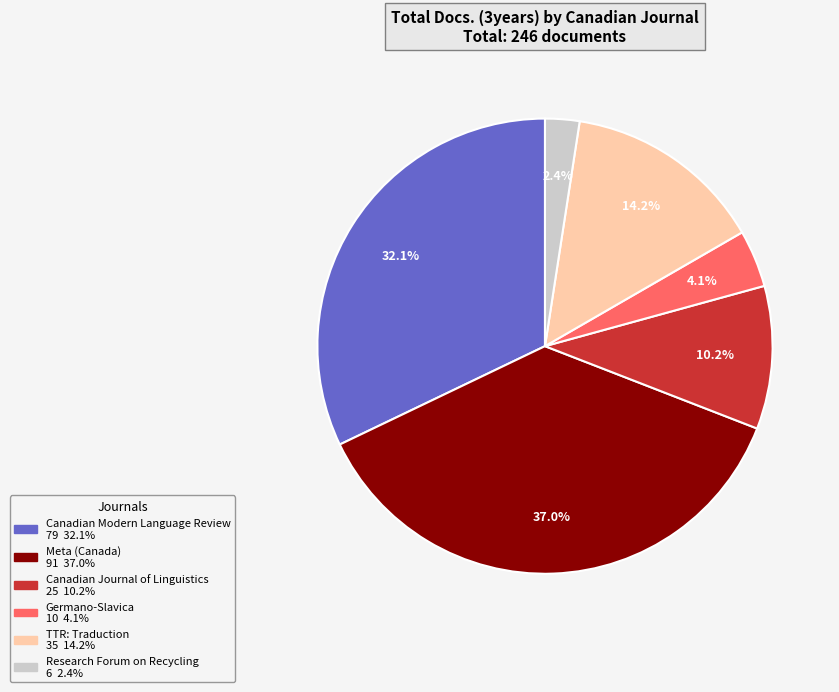

Is there any slice that represents more than half of the pie?

No